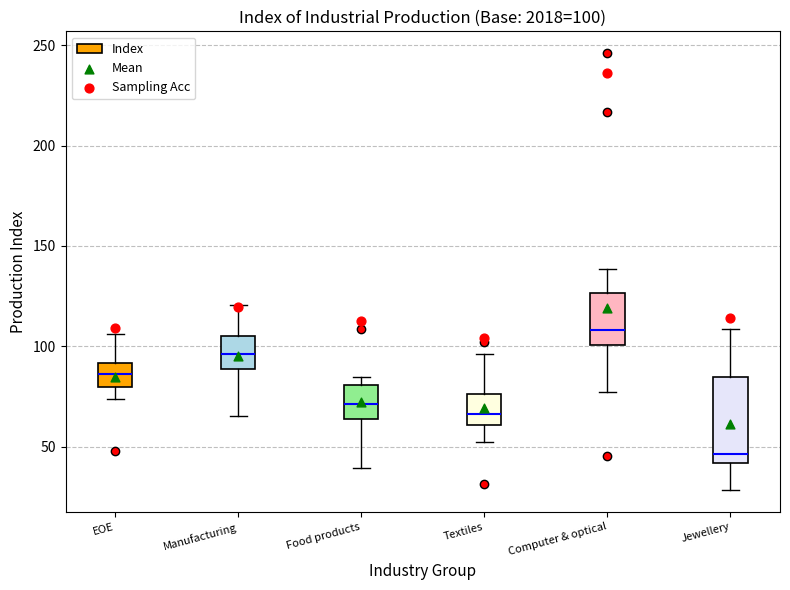

Which box's median line is the highest?

Computer & optical